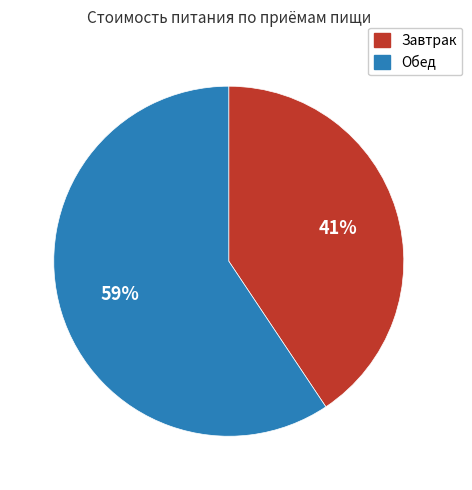

Which has a higher value, Завтрак or Обед?

Обед